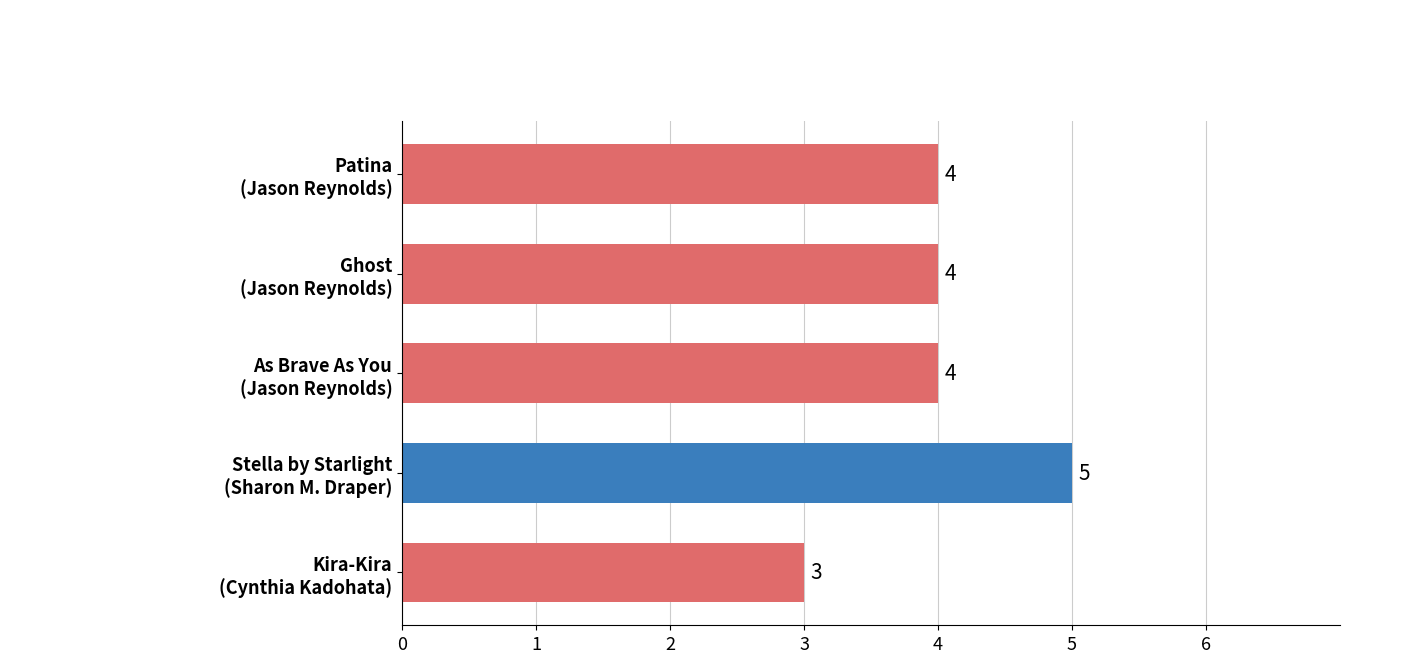

What is the sum of all values?

20